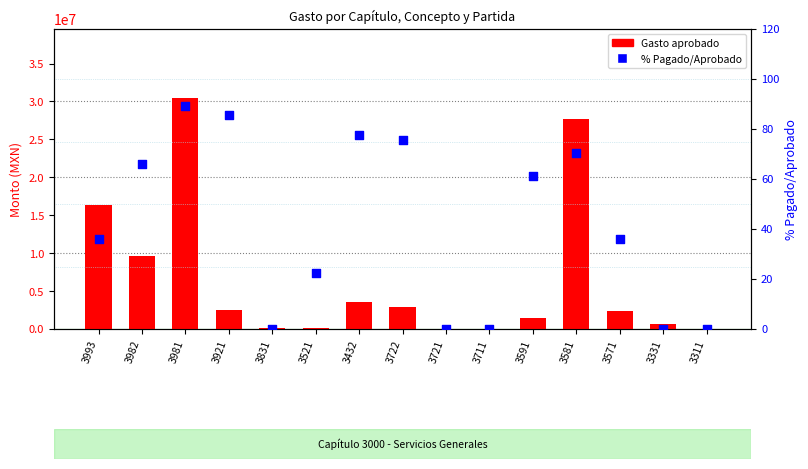

What is the total value across all series at 3432?

3561188.5